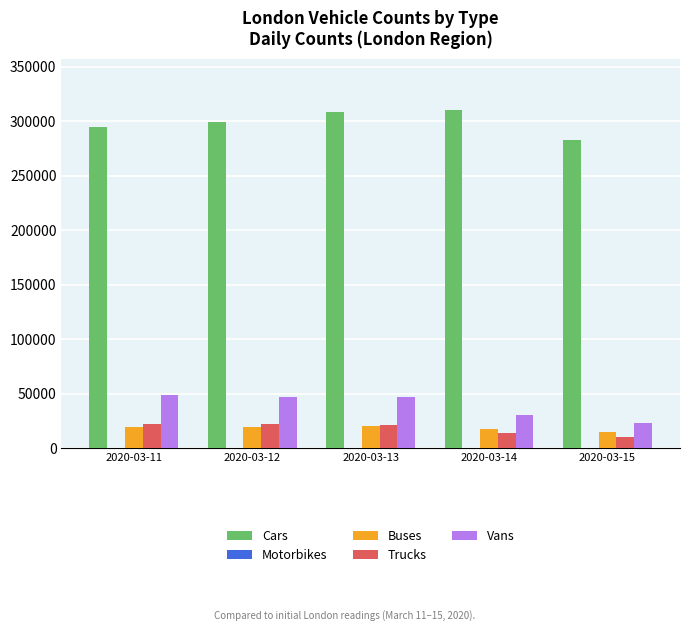

Is it true that Trucks equals 21816 at 2020-03-12?

True